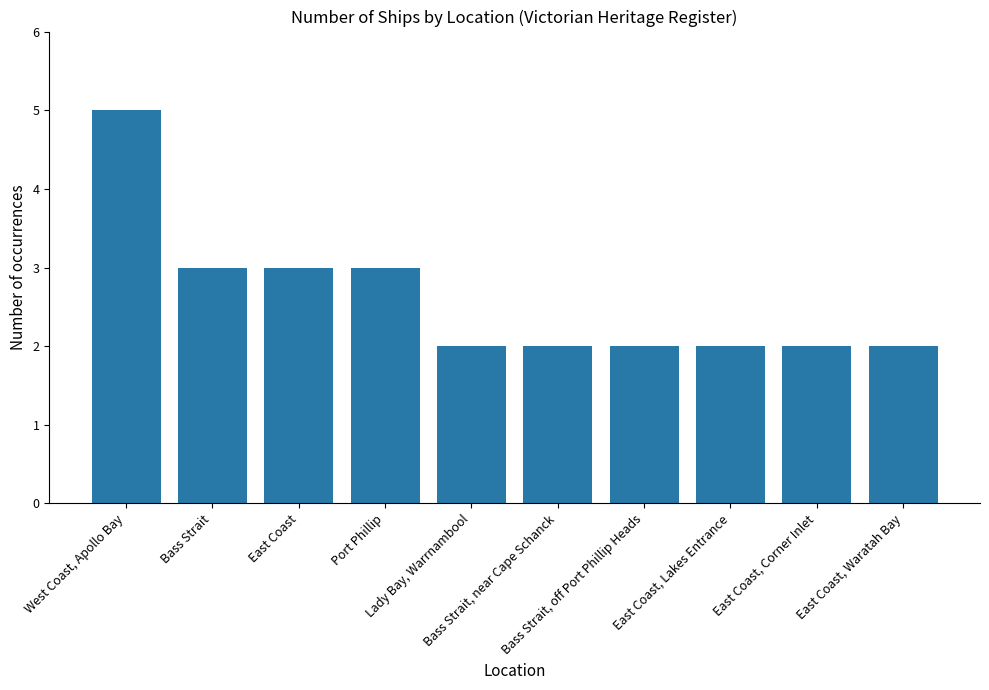

Reading left to right, what are all the values shown in this chart?

5	3	3	3	2	2	2	2	2	2